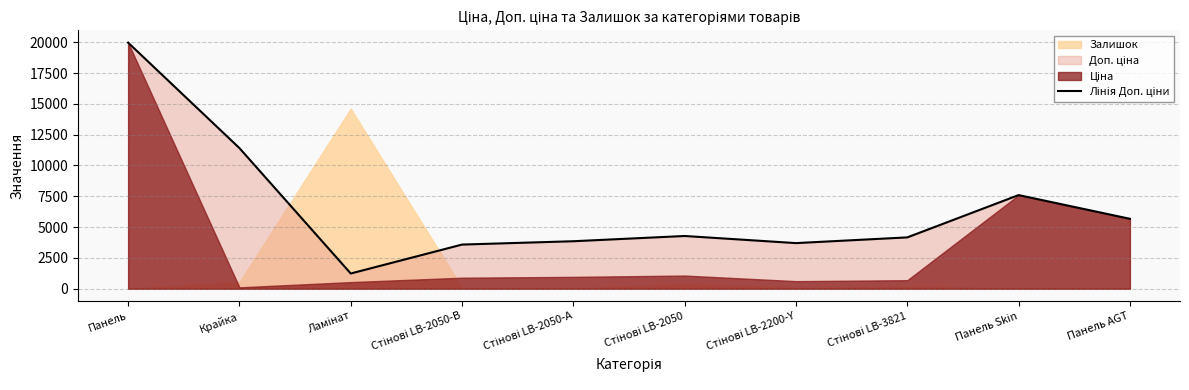

How many data points does each series have?

10